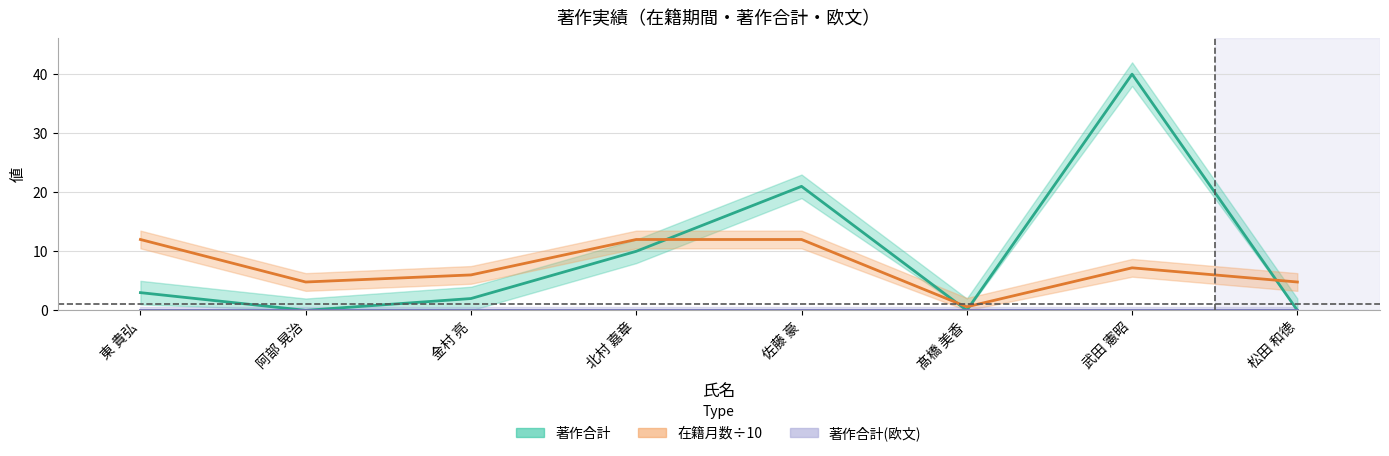

At which category is the sum across all series the highest?

武田 憲昭